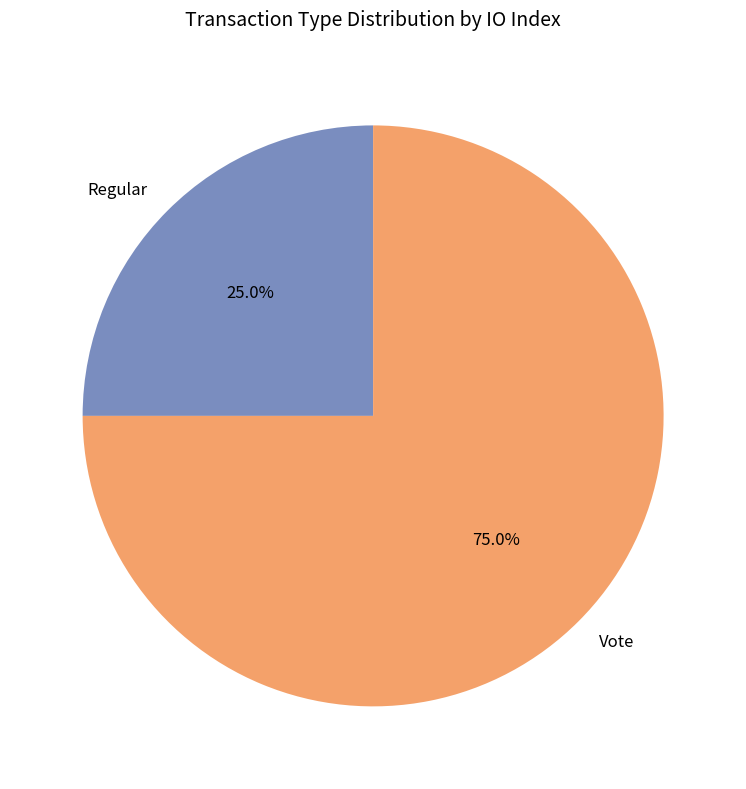

How many segments does this pie chart have?

2